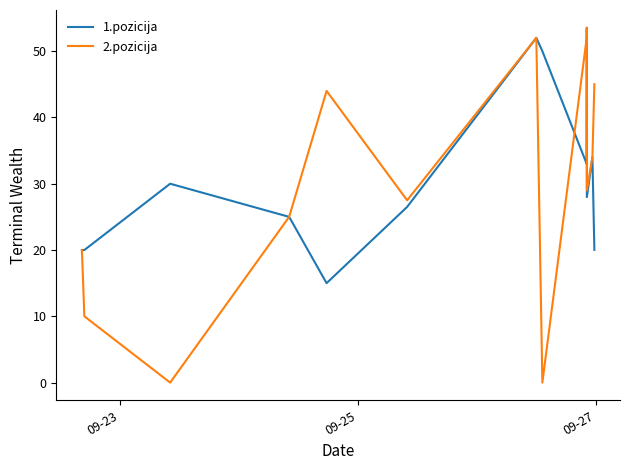

At how many categories does at least one series exceed 51?

3